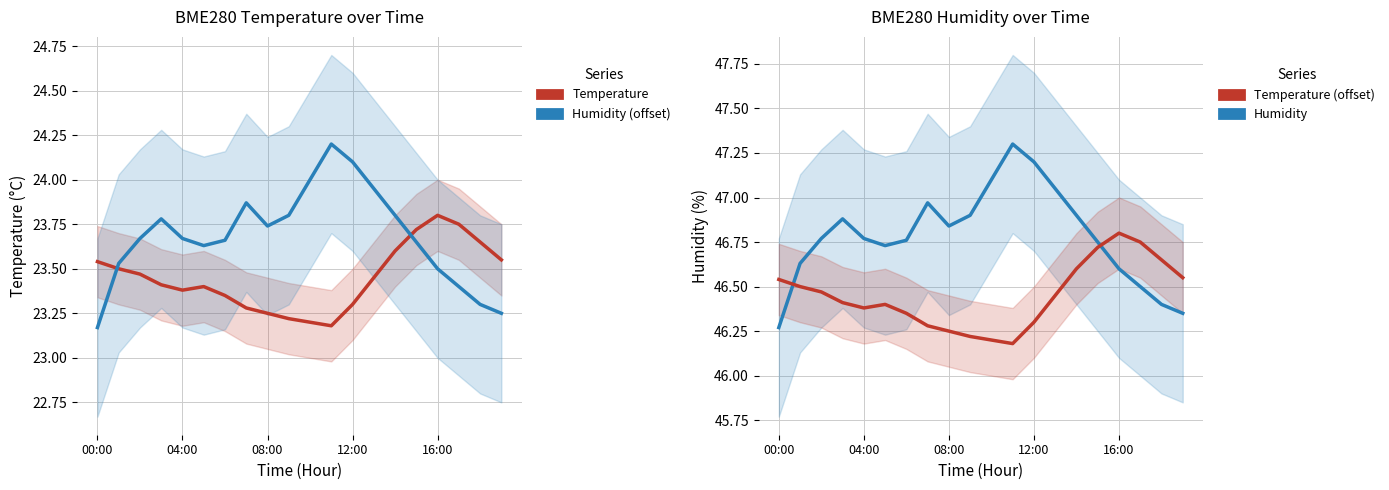

What position from the left is 7?

8